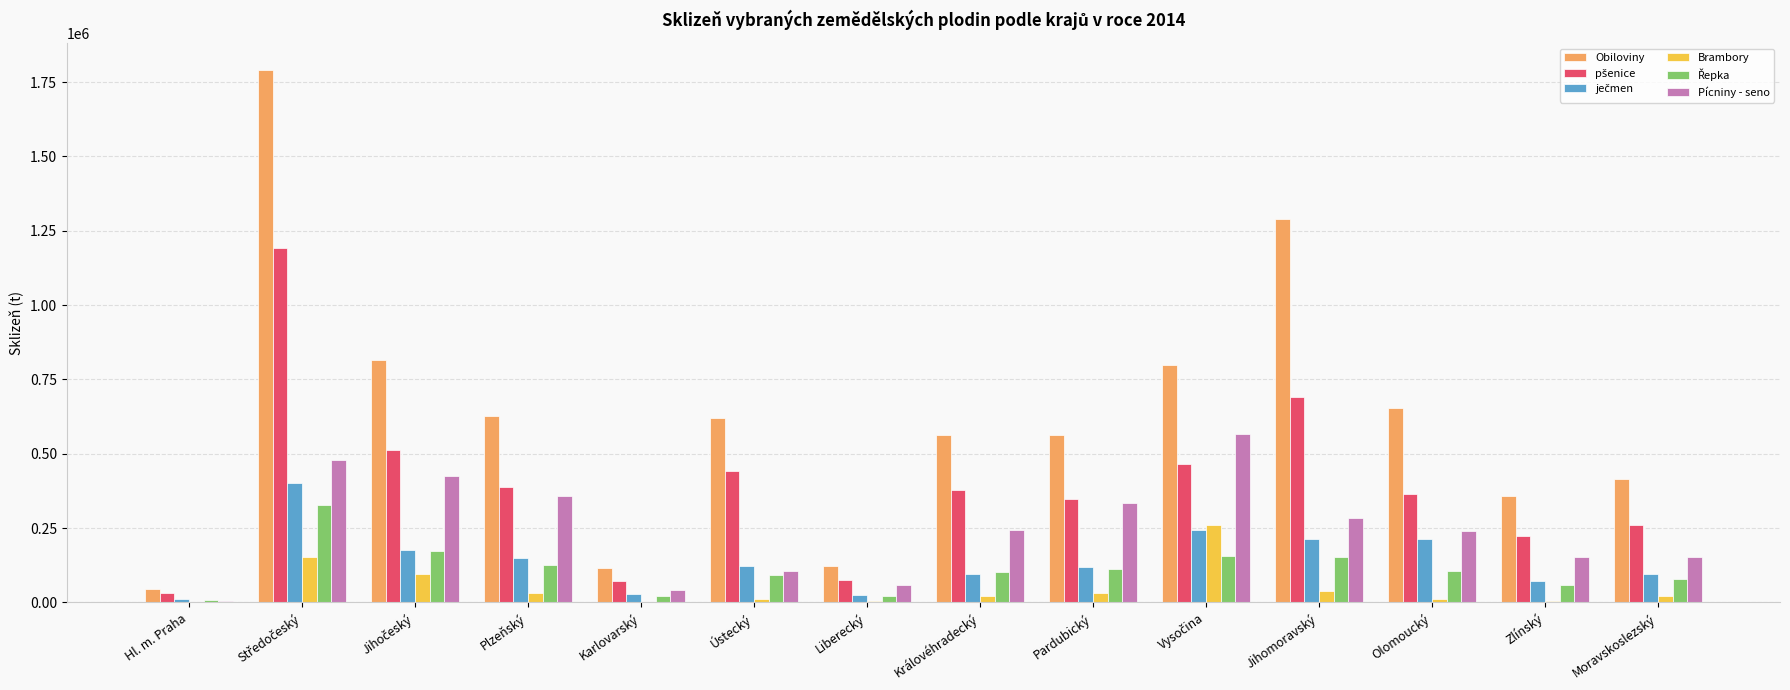

Which series has the largest total across all categories?

Obiloviny